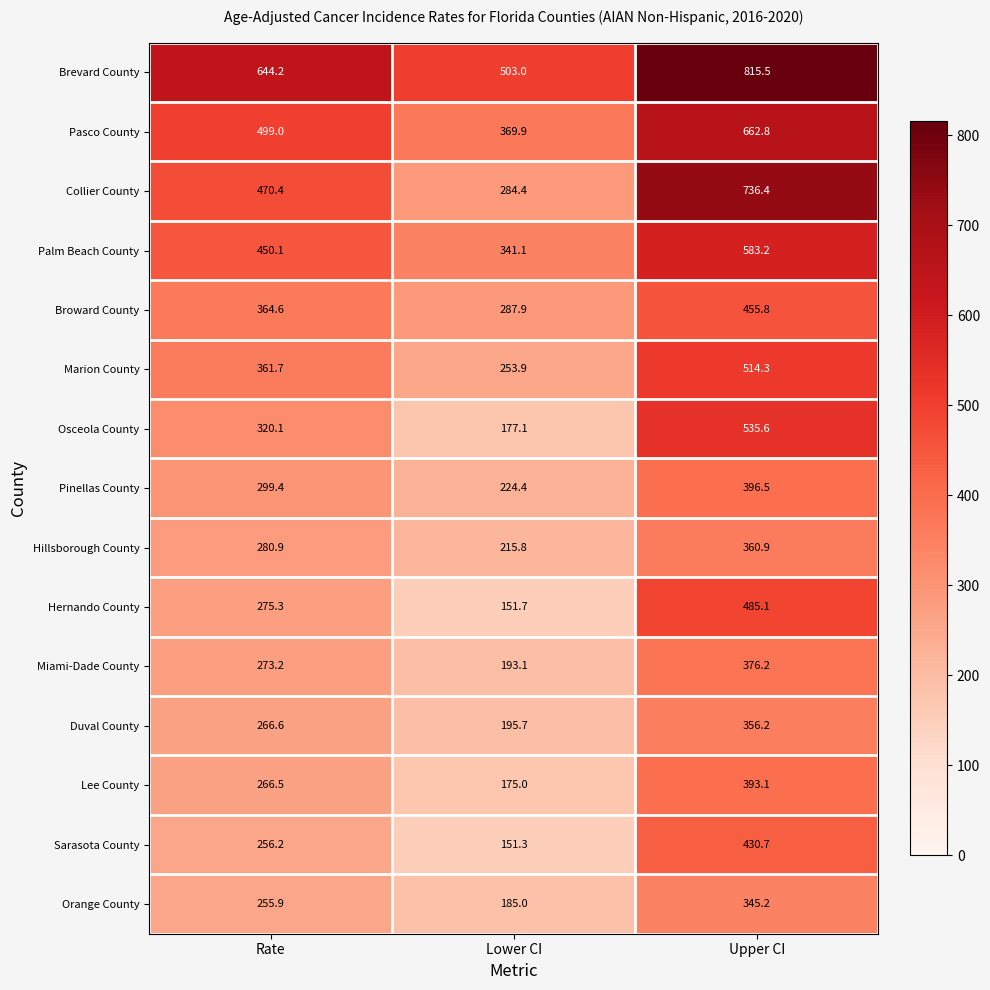

Is it true that Palm Beach County equals 341.1 at Lower CI?

True